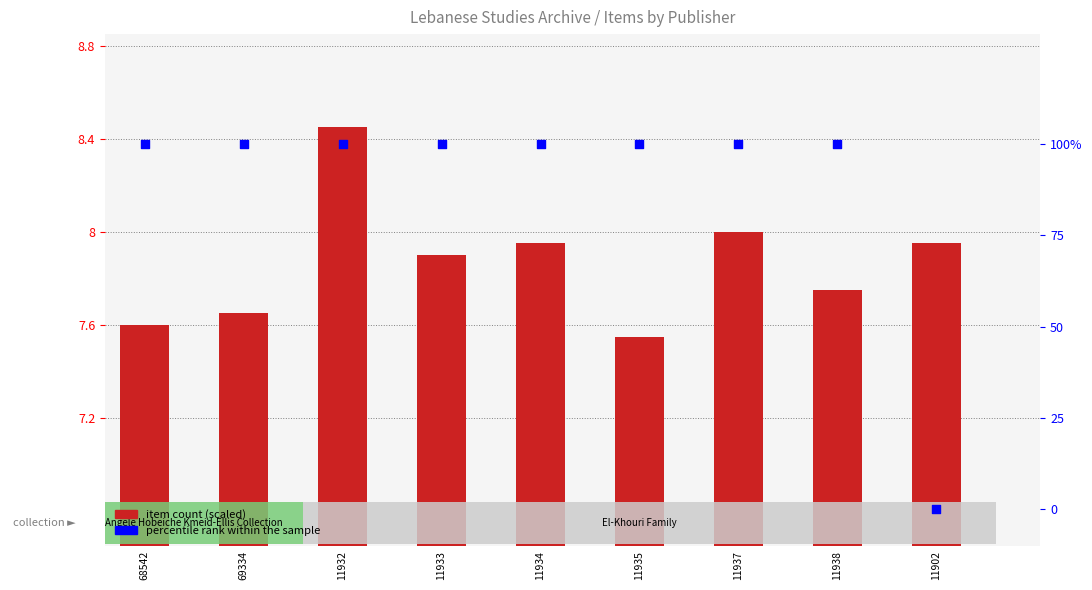

What are all the series names shown in the legend?

item count (scaled), percentile rank within the sample